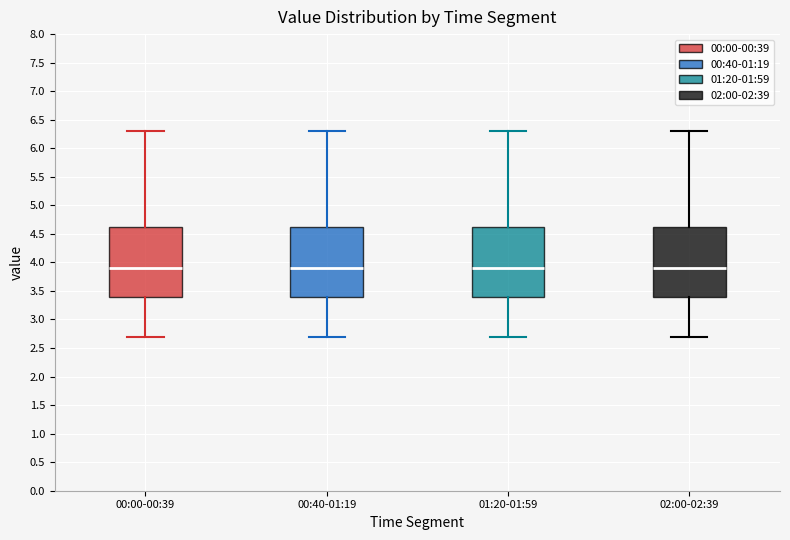

Where is the lower edge of the box for 01:20-01:59 on the y-axis? The values are not printed on the chart, so give them approximately, as read against the axis.

3.40